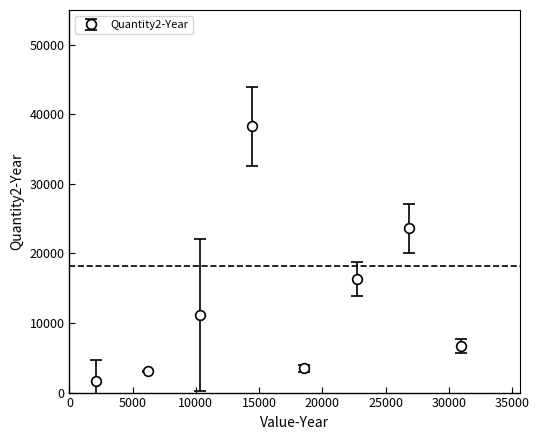

True or false: the data has more than 2 interior local peaks.

False